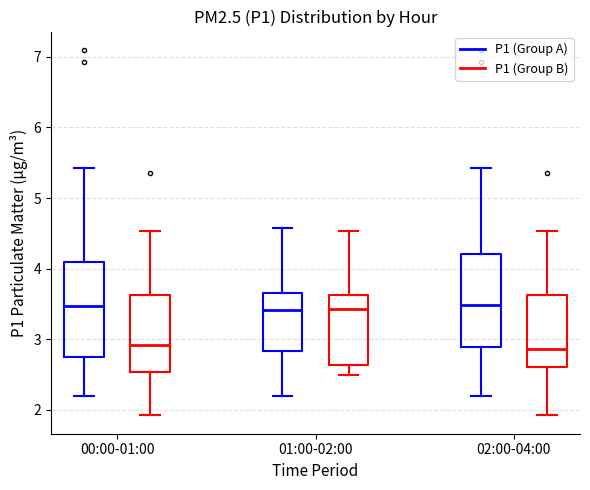

Reading left to right, read every box against the y-axis: the position of its median line, the range the box covers, and the ends of its whiskers. The values are not printed on the chart, so give them approximately, as read against the axis.

00:00-01:00 (P1 (Group A)): median 3.5, box 2.8 to 4.1, whiskers 2.2 to 5.4
00:00-01:00 (P1 (Group B)): median 2.9, box 2.5 to 3.6, whiskers 1.9 to 4.5
01:00-02:00 (P1 (Group A)): median 3.4, box 2.8 to 3.7, whiskers 2.2 to 4.6
01:00-02:00 (P1 (Group B)): median 3.4, box 2.6 to 3.6, whiskers 2.5 to 4.5
02:00-04:00 (P1 (Group A)): median 3.5, box 2.9 to 4.2, whiskers 2.2 to 5.4
02:00-04:00 (P1 (Group B)): median 2.9, box 2.6 to 3.6, whiskers 1.9 to 4.5